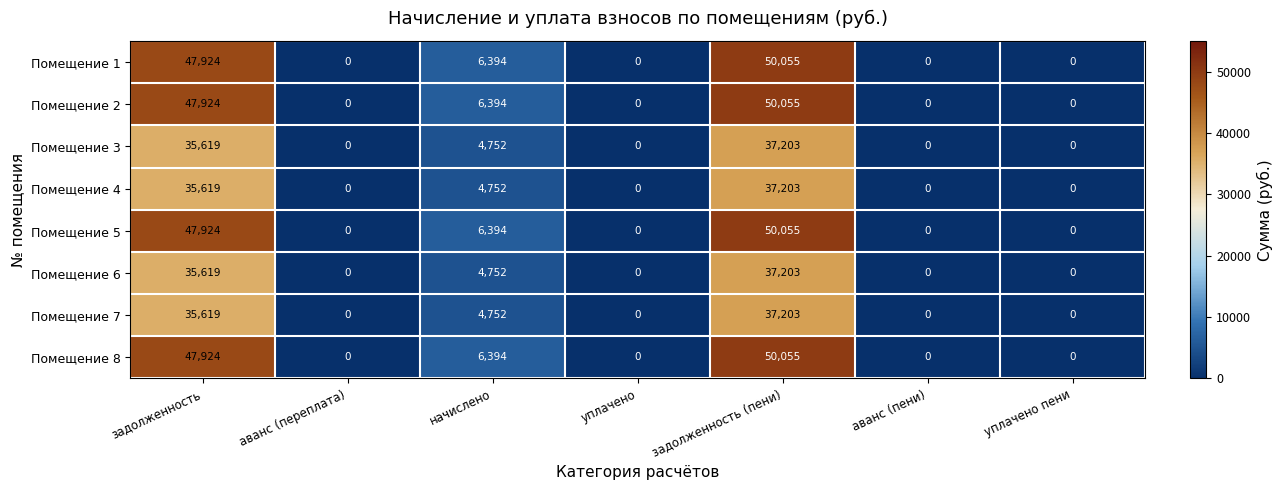

Is it true that Помещение 4 equals 11553 at задолженность?

False